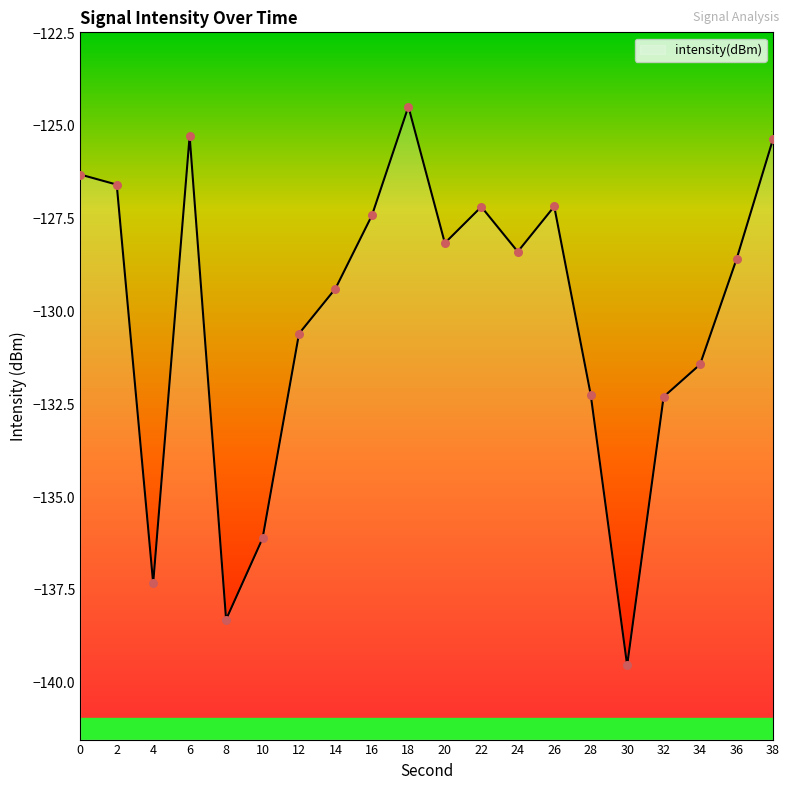

What is the change in value from 4 to 28?

+5.1